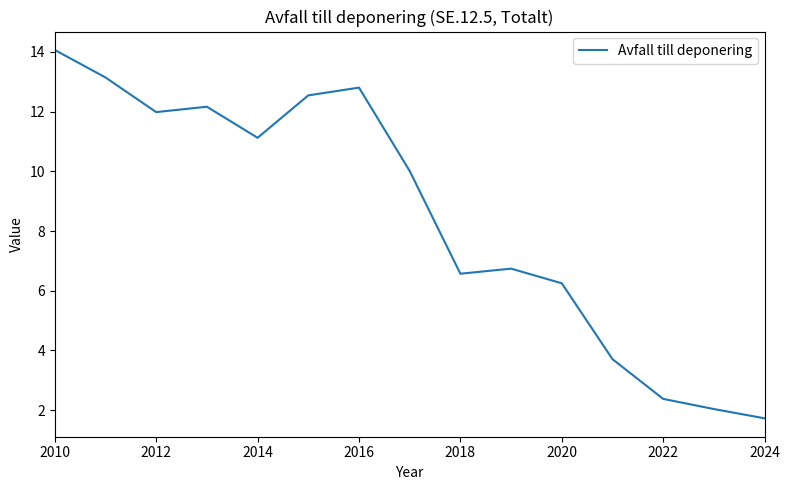

What is the difference between the maximum and minimum values?

12.3